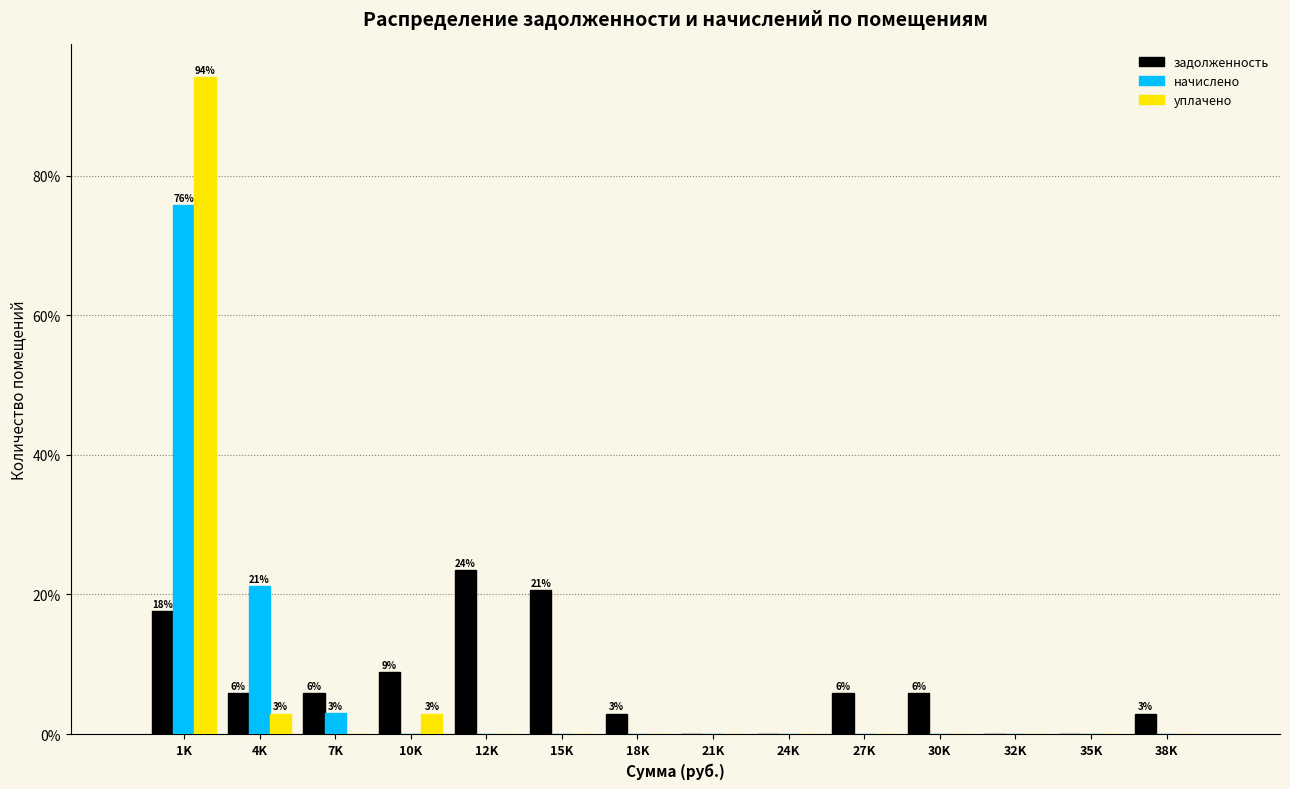

Are the bars grouped side by side (vs. stacked)?

Yes